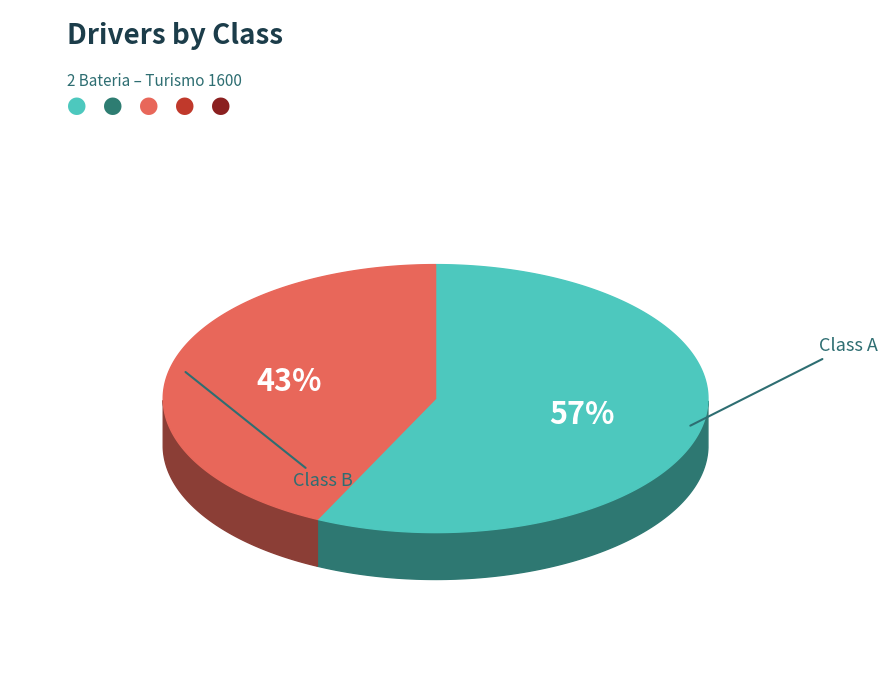

To the nearest percent, what is the difference between the largest and smallest slice percentages?

14%